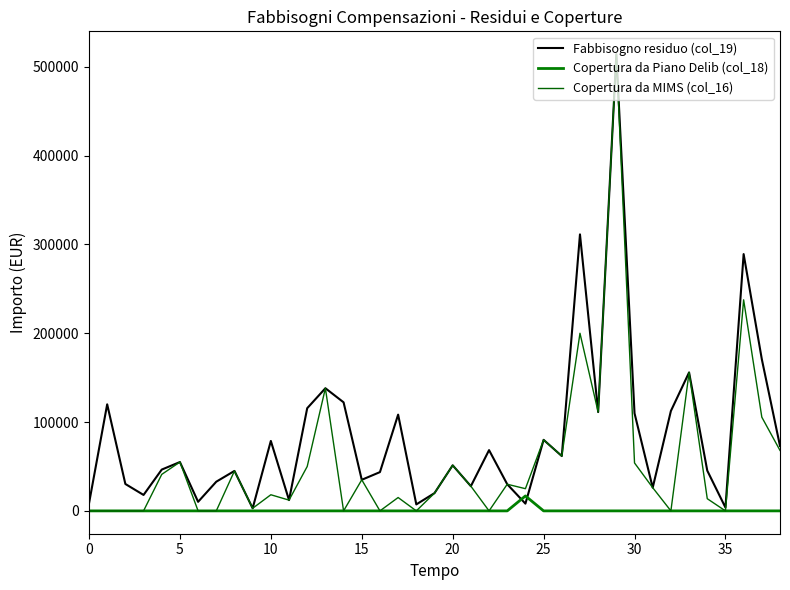

True or false: Fabbisogno residuo (col_19) has more than 1 points higher than both neighbors.

True